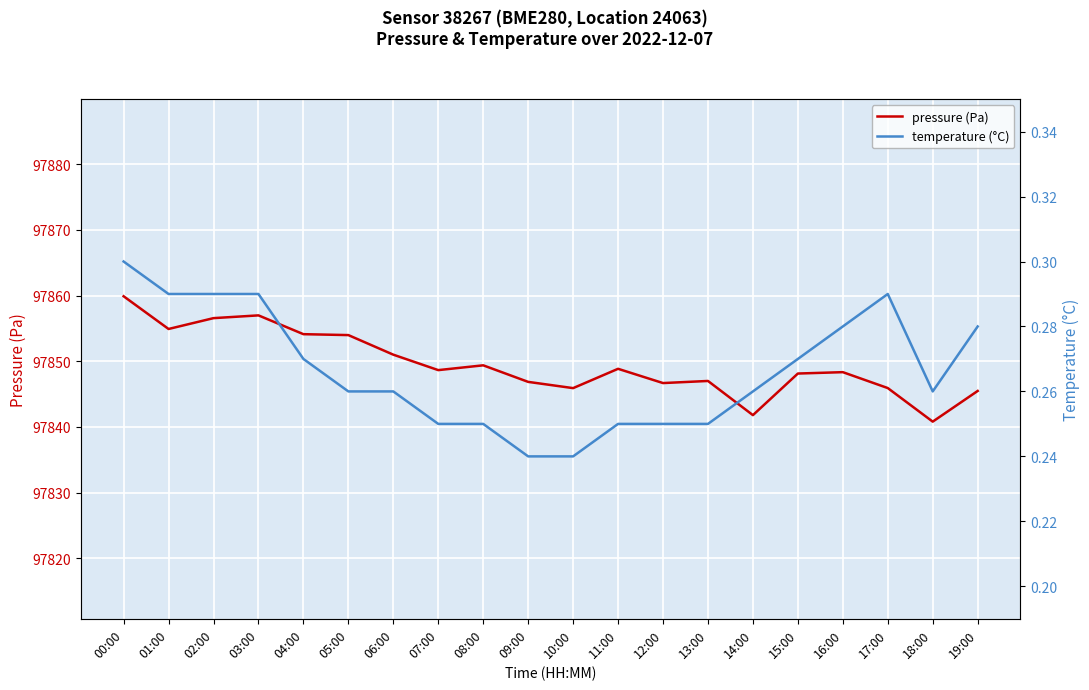

True or false: temperature (°C) has a value of 0.4 at 09:00.

False